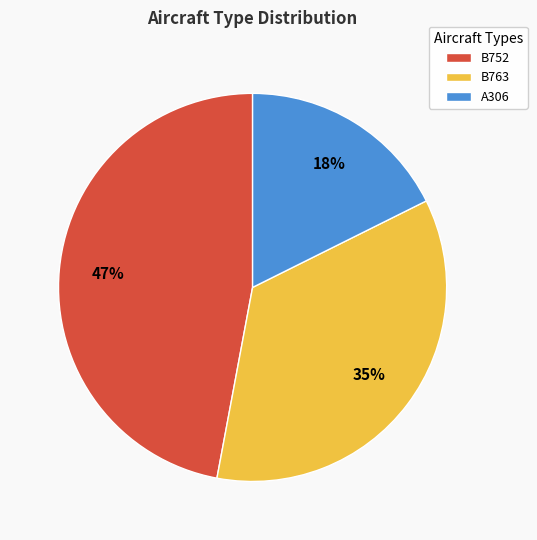

Is the sum of A306 and B752 greater than half?

Yes